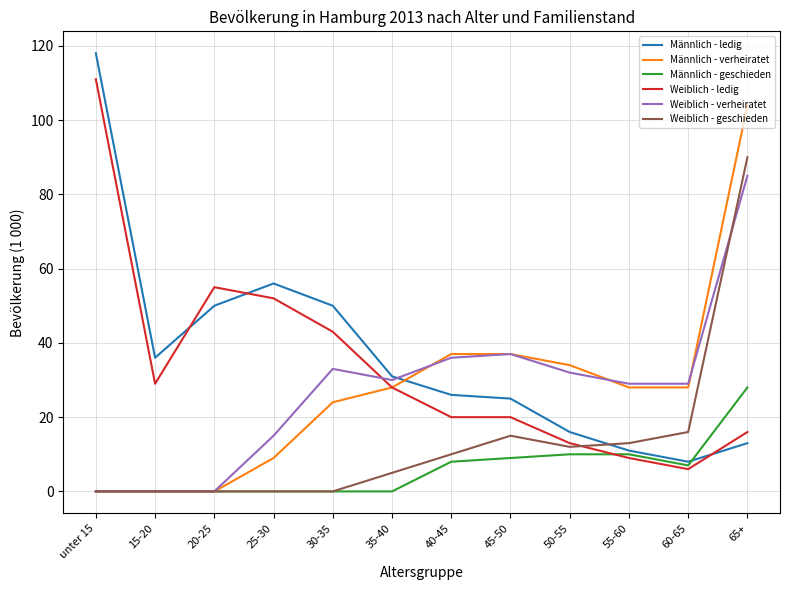

What is the sum of the Männlich - ledig values at 30-35 and 40-45?

76